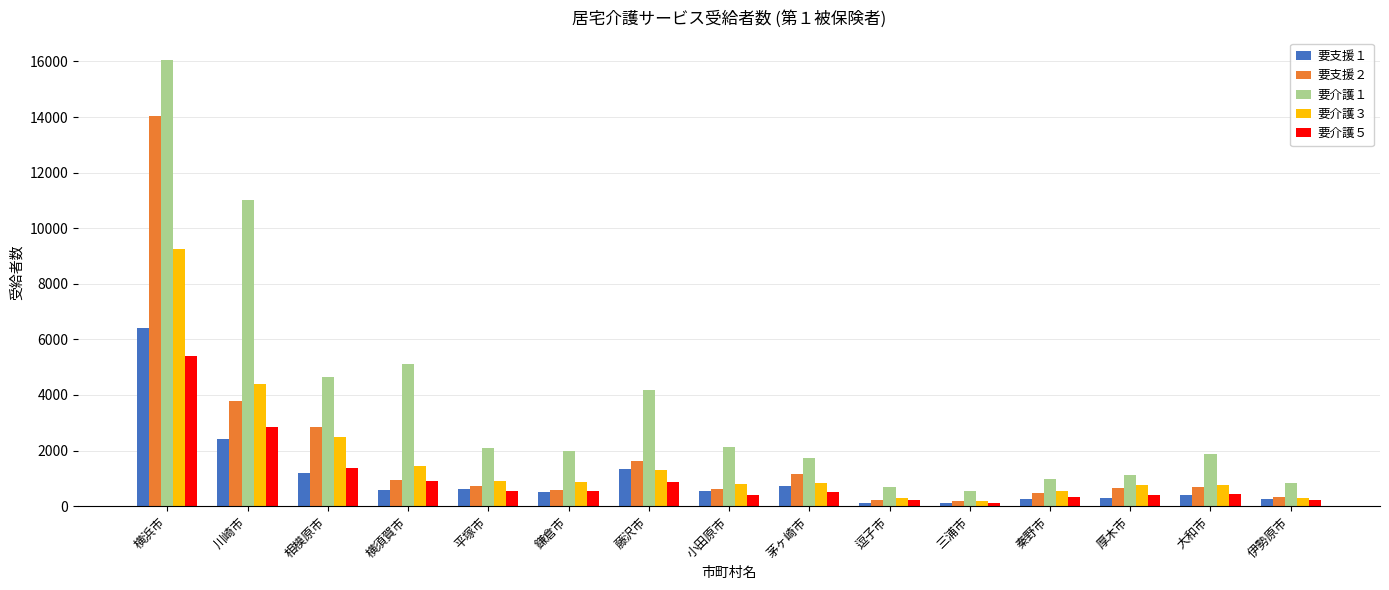

How many distinct data groups are displayed?

5